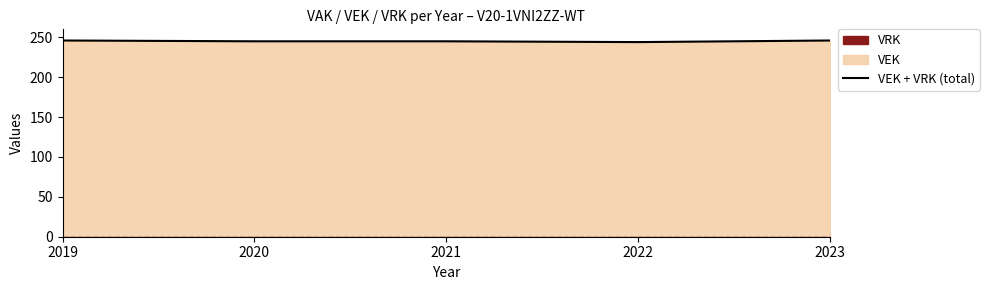

At which category does the chart reach its peak across all series?

2019